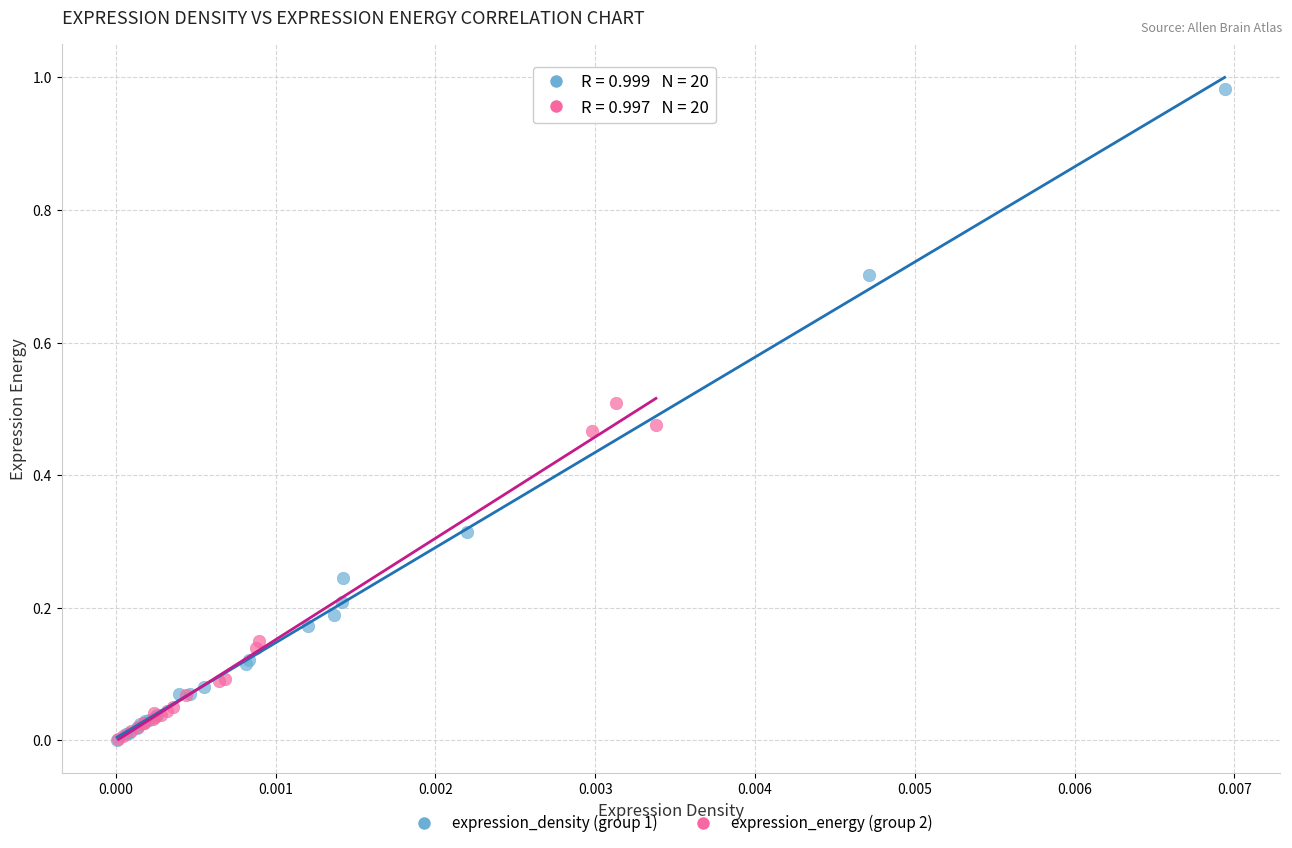

Which series contains the highest Y value?

expression_density (group 1)